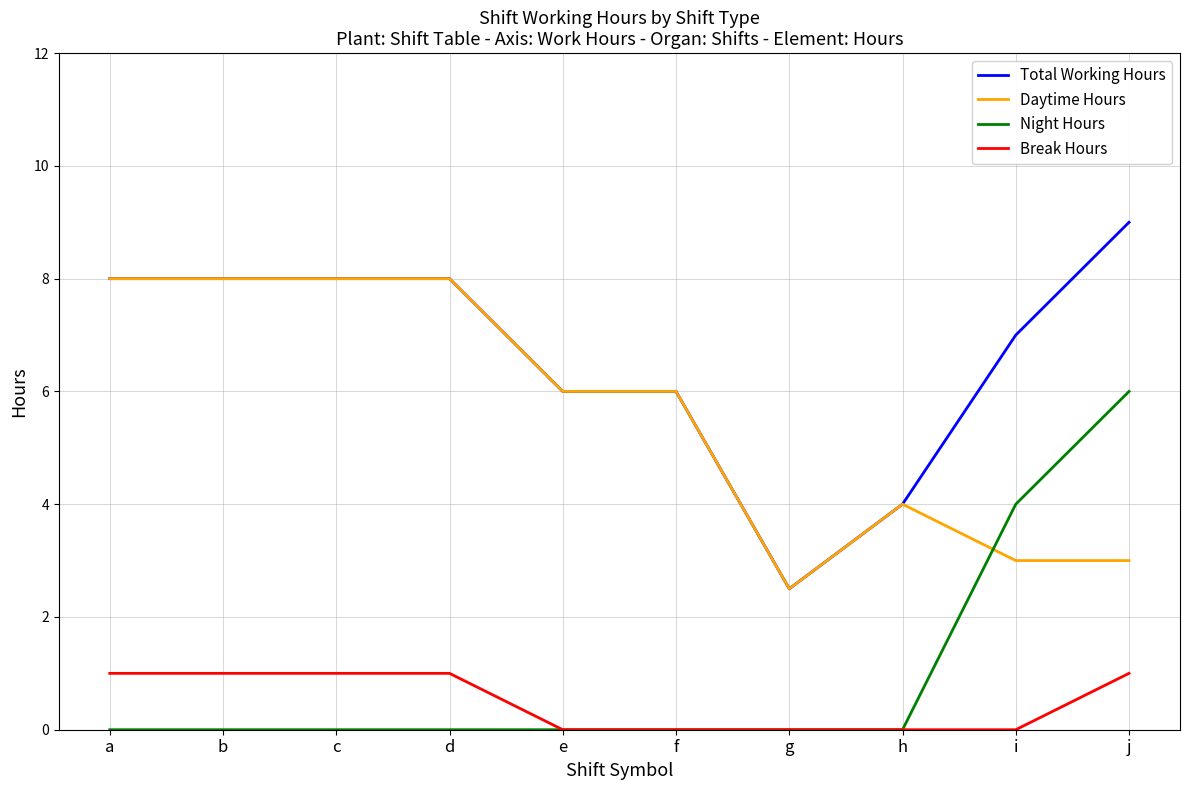

The Daytime Hours series shows 0.6 at j. True or false?

False